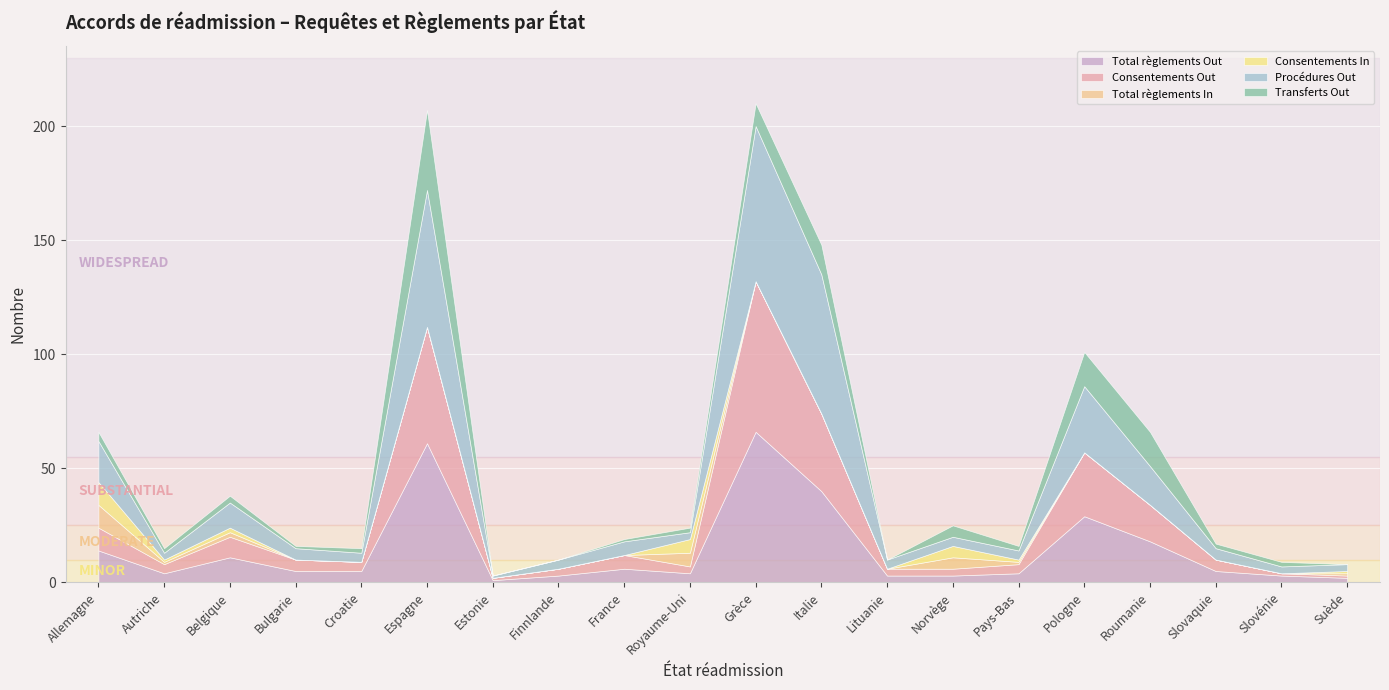

At which category is the sum across all series the highest?

Grèce